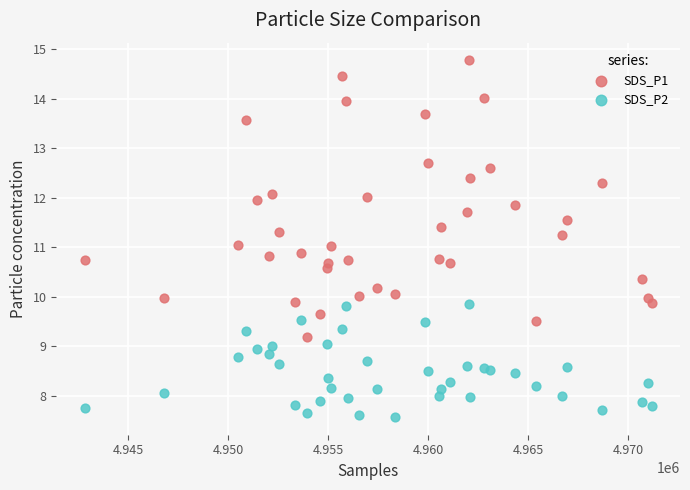

Which series has the widest spread of Y values?

SDS_P1